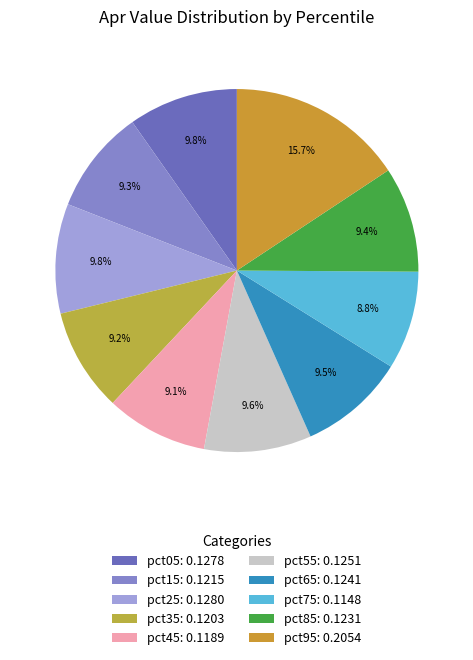

Does pct05 account for over 50% of the chart?

No